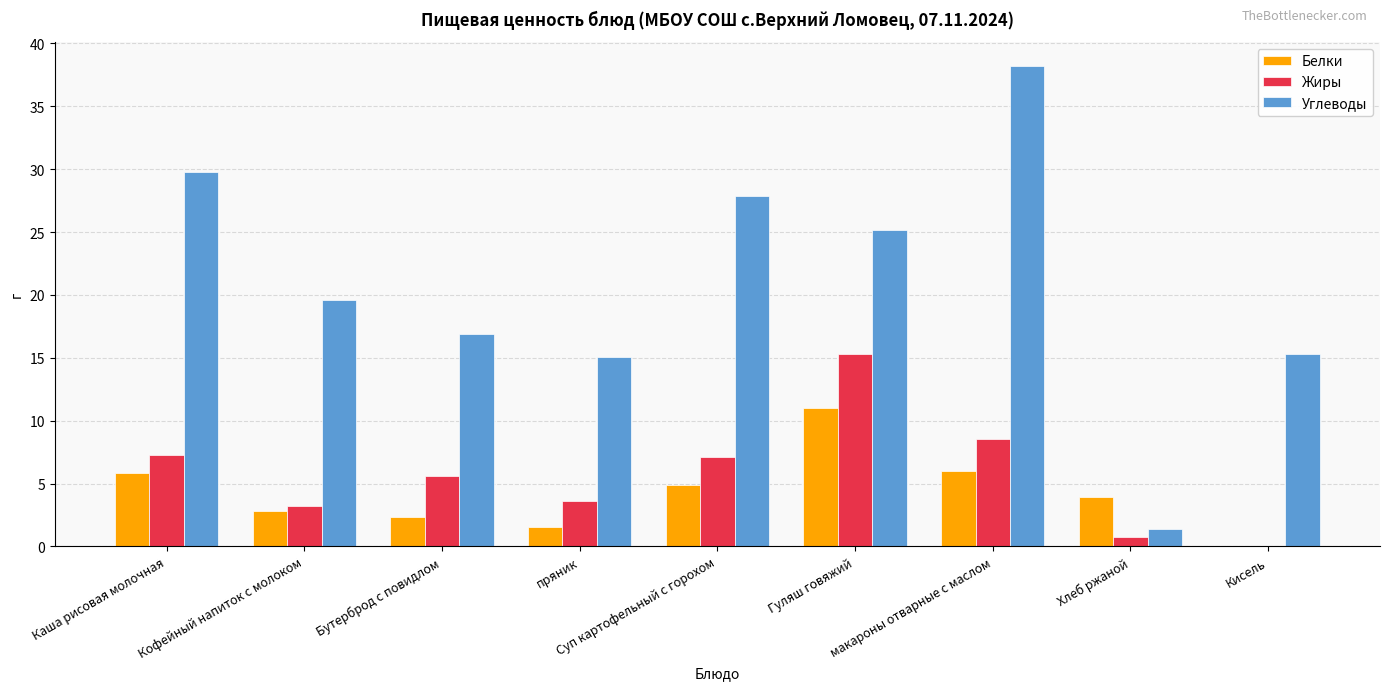

What is the sum of all Жиры values?

51.4